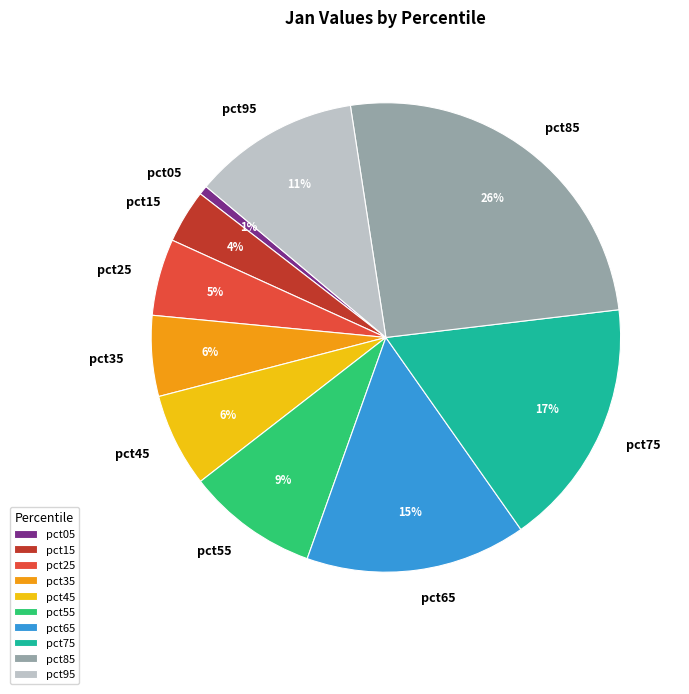

Which category has the smallest portion of the pie?

pct05